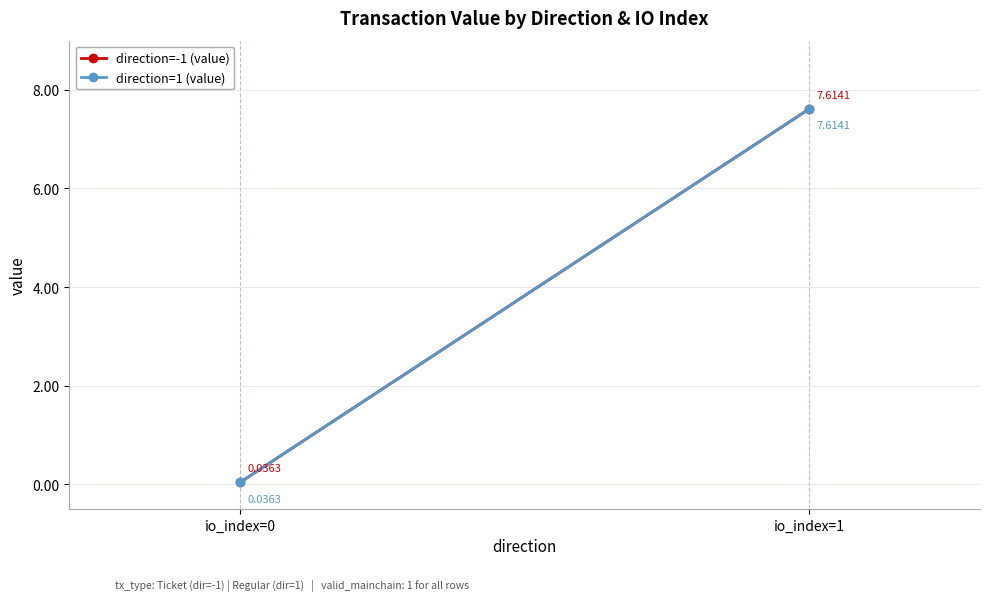

Rank the categories by direction=1 (value) value from highest to lowest.

io_index=1, io_index=0